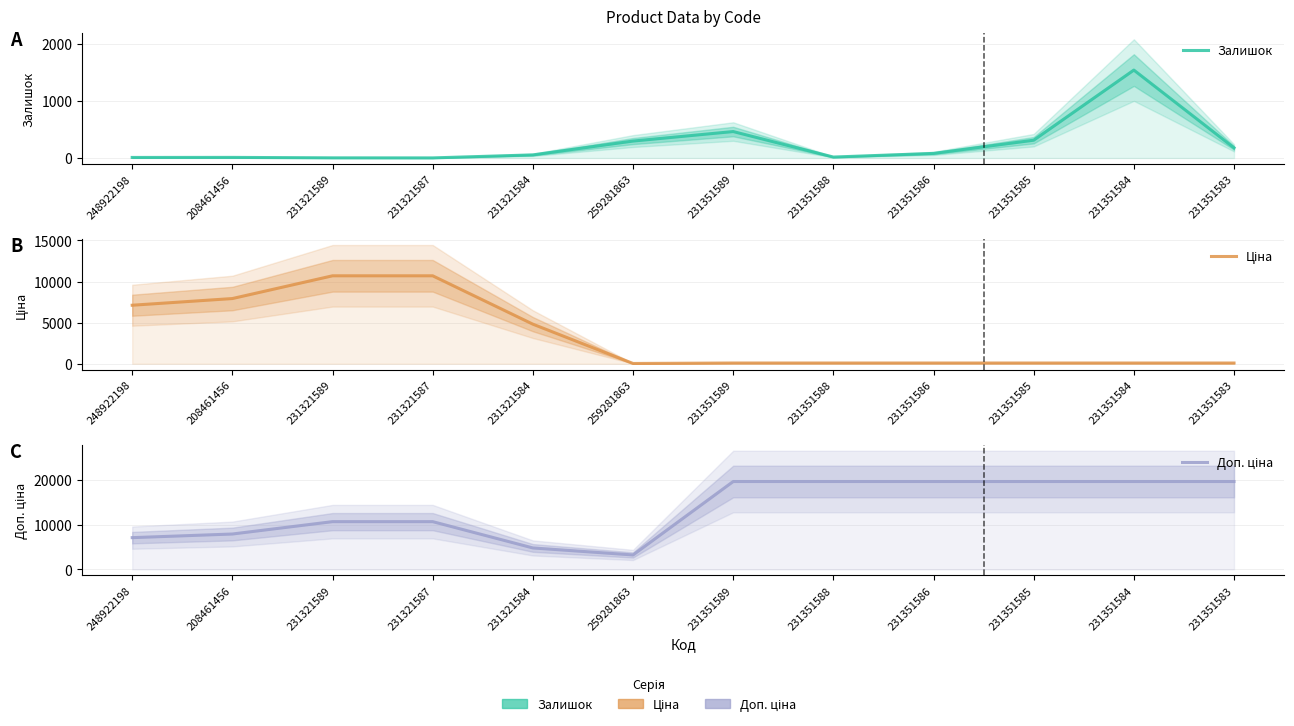

In Залишок, how many points are lower than both neighbors (excluding endpoints)?

2